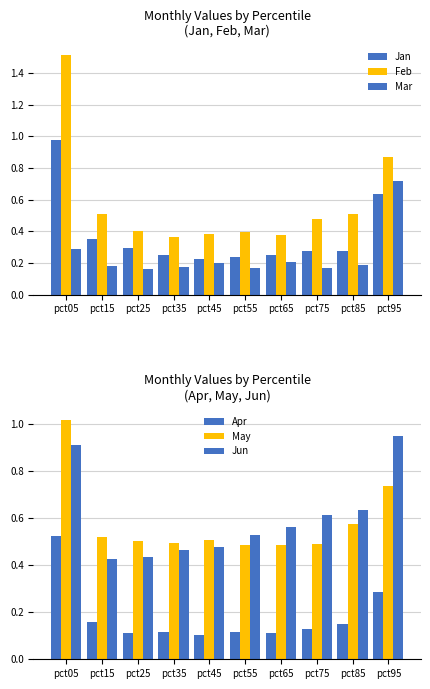

What is the difference between the maximum and minimum values in the Jun series?

0.5